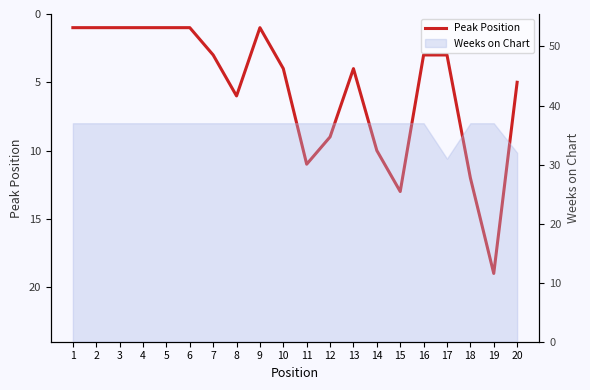

Is it true that the value at 8 is 6?

True